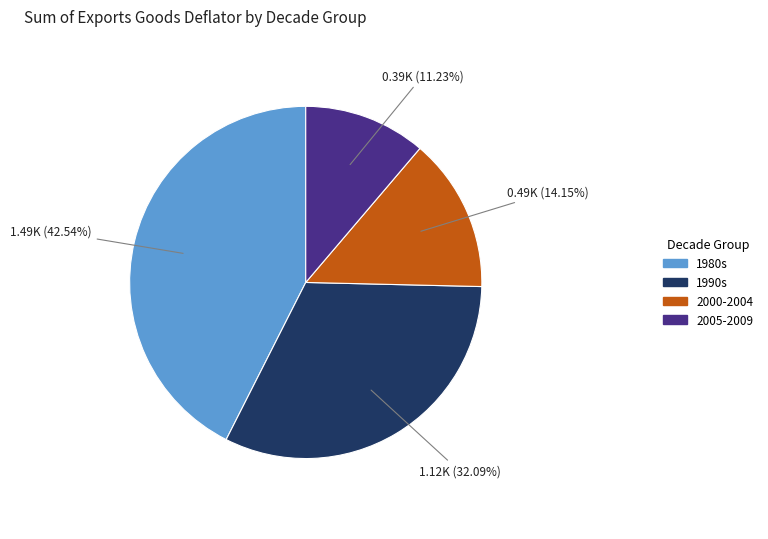

Is there any slice that represents more than half of the pie?

No